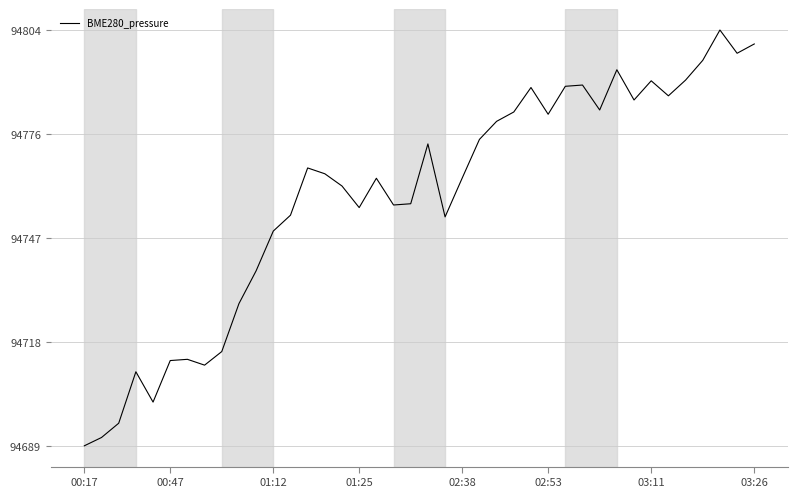

Is this an area chart (filled region under the line)?

No